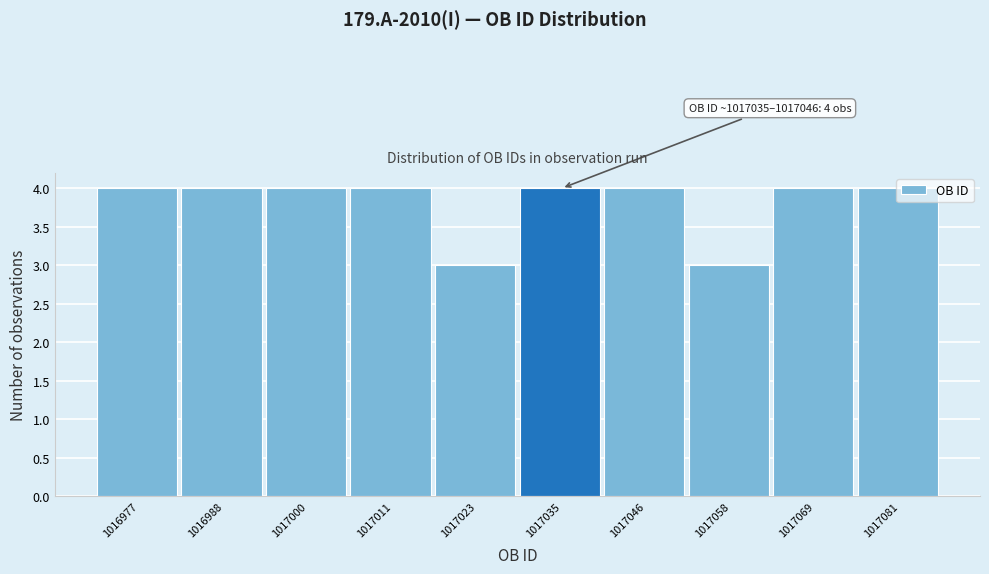

What is the sum of all values?

38